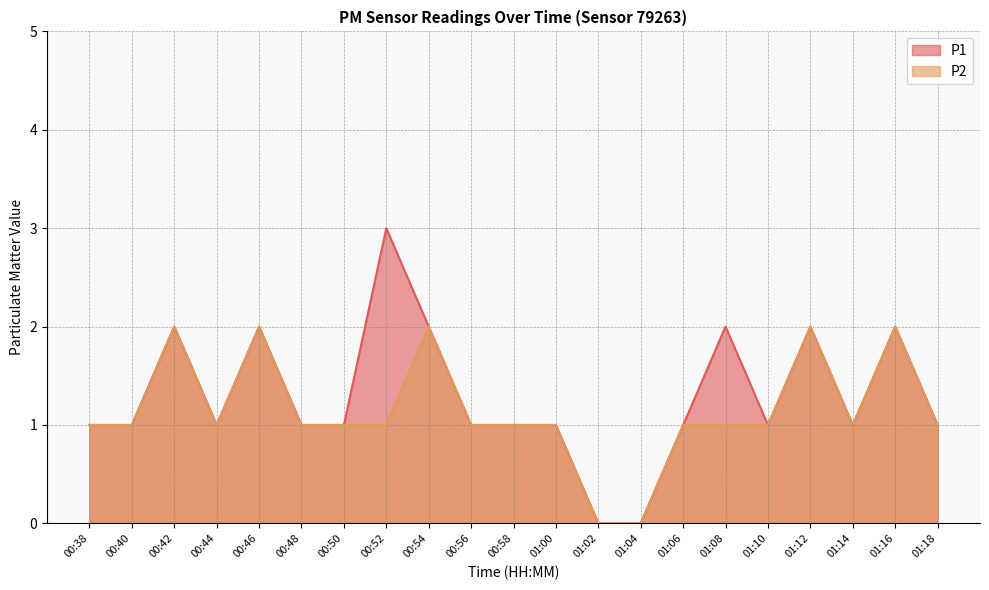

Which series has the widest spread of values?

P1